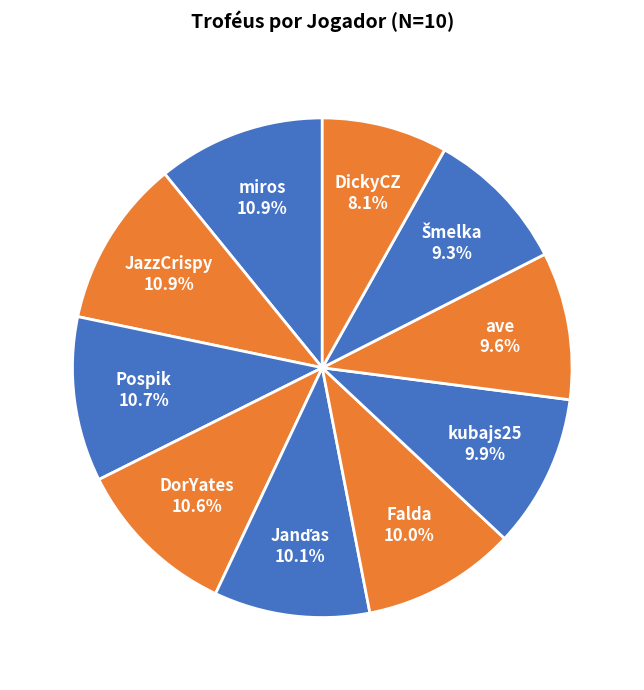

Which slice is the smallest?

DickyCZ